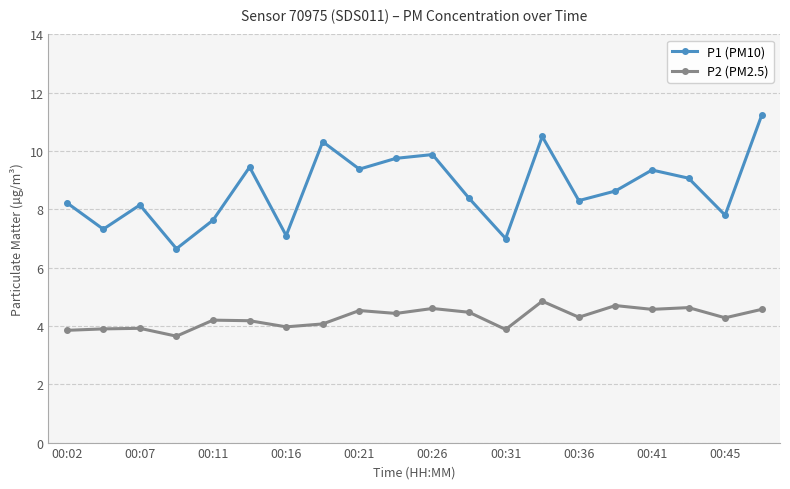

Rank the series by their maximum value, from lowest to highest.

P2 (PM2.5), P1 (PM10)